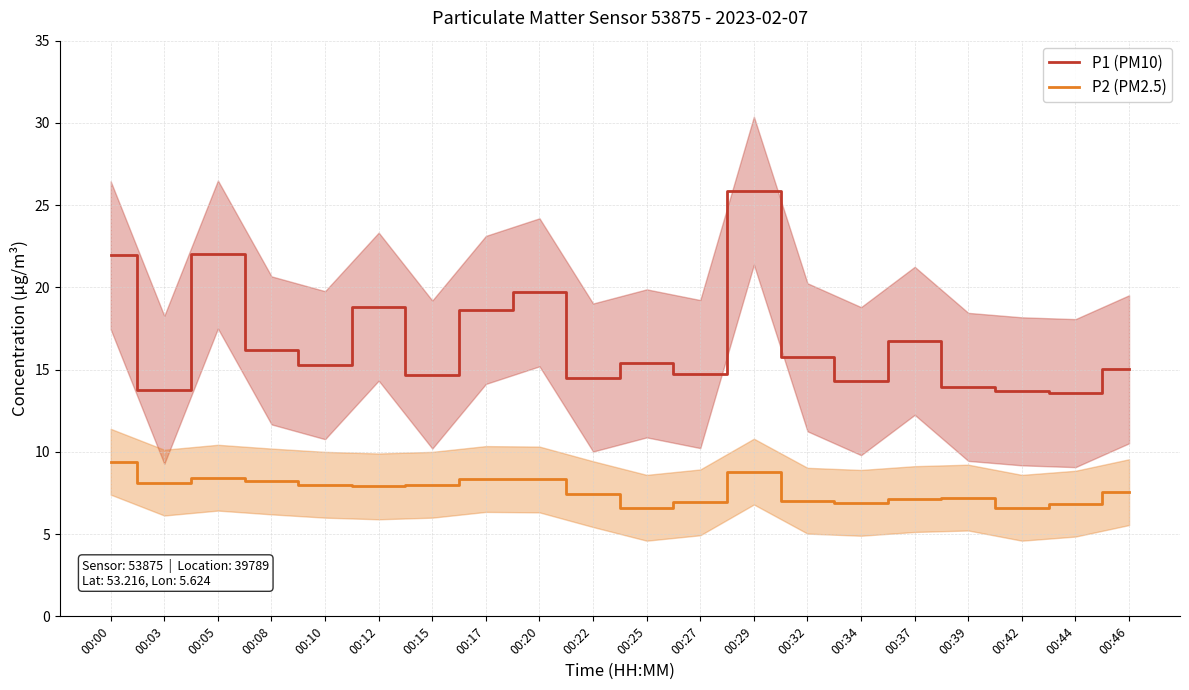

In P1 (PM10), how many points are lower than both neighbors (excluding endpoints)?

7